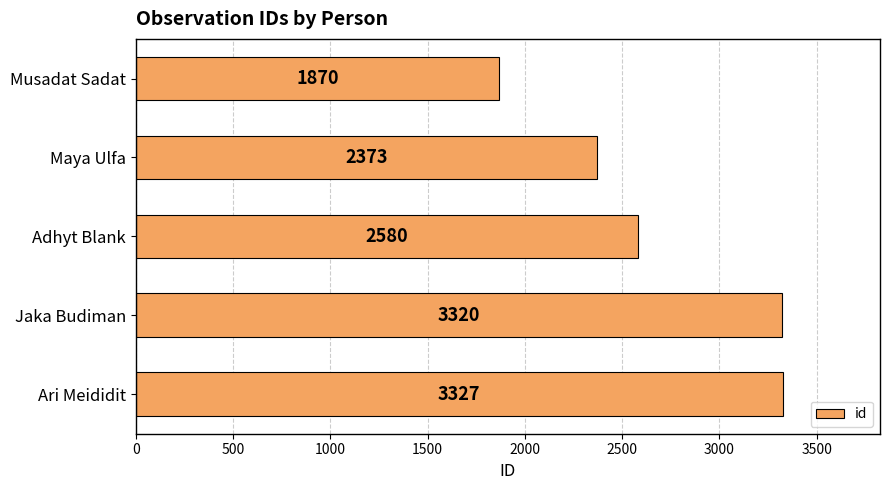

How many data points does each series have?

5